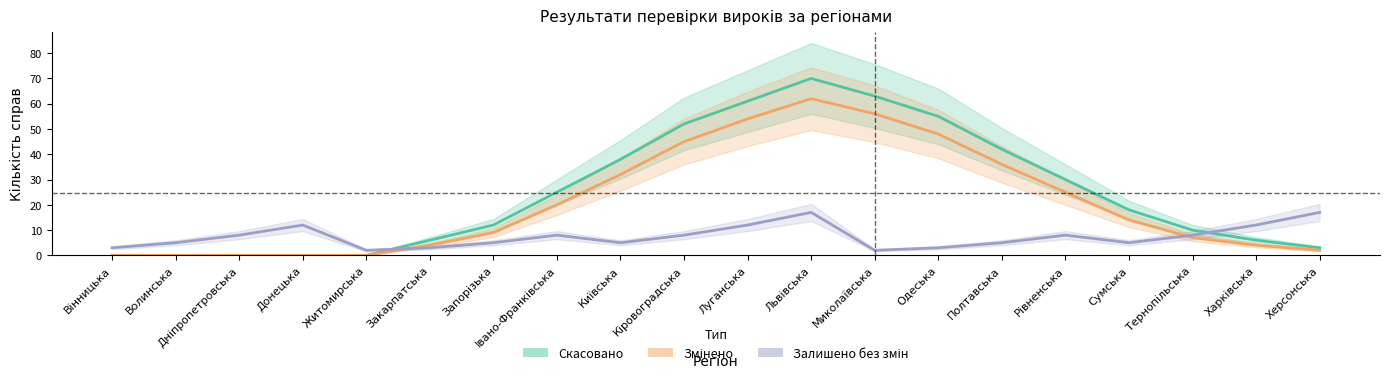

Where is Скасовано nearest to the value 35?

Київська